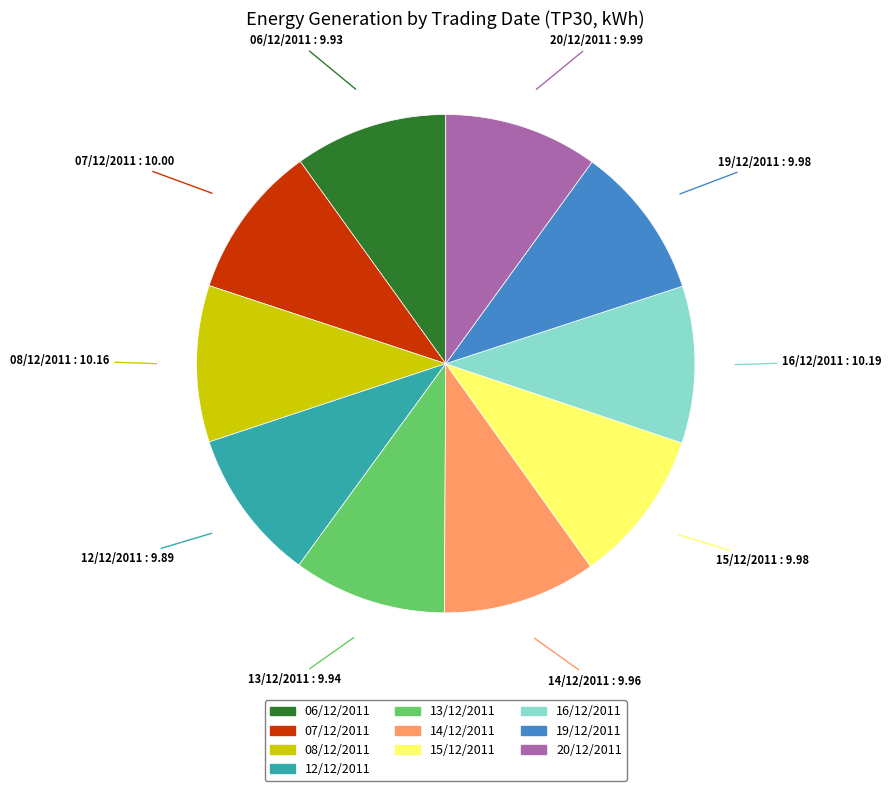

Combined, do 20/12/2011 and 06/12/2011 account for over 50%?

No